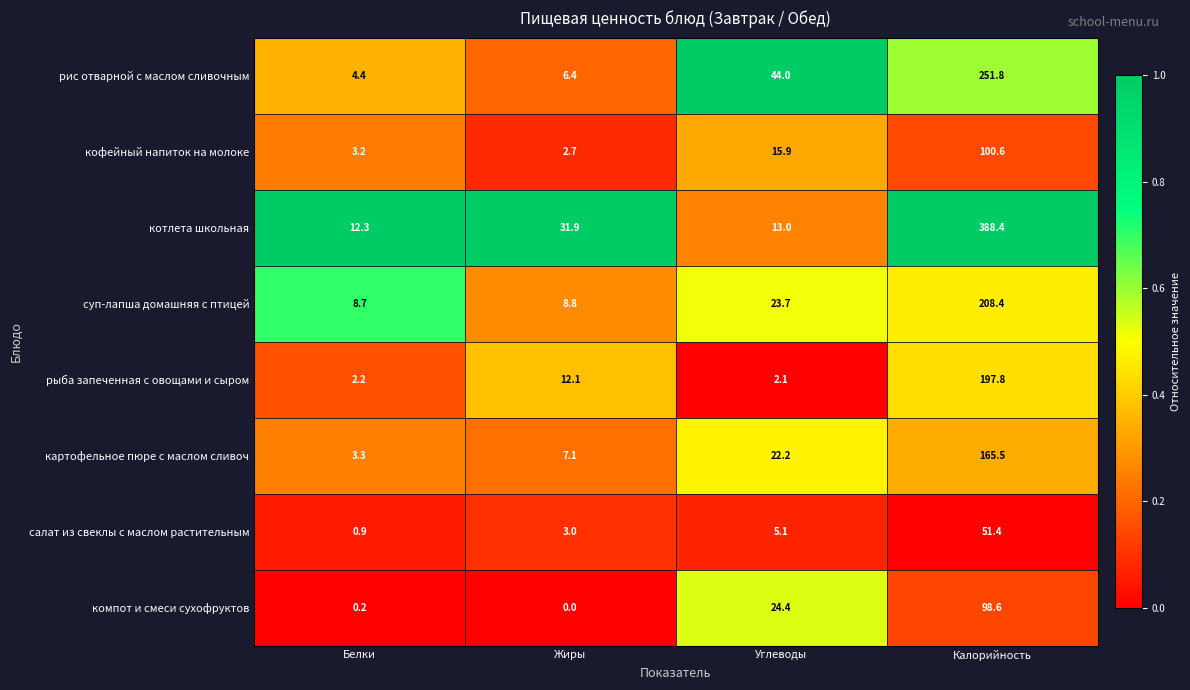

Read the котлета школьная value at Калорийность.

388.4